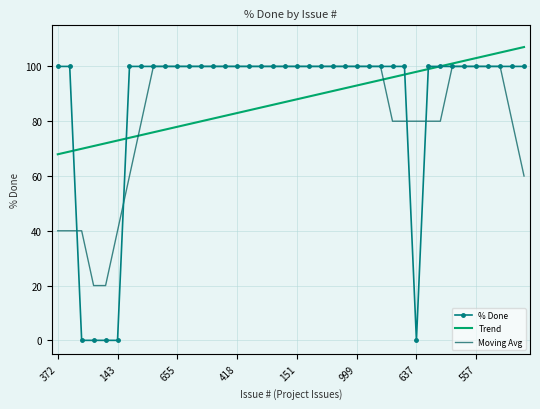

What is the maximum value for % Done?

100.0